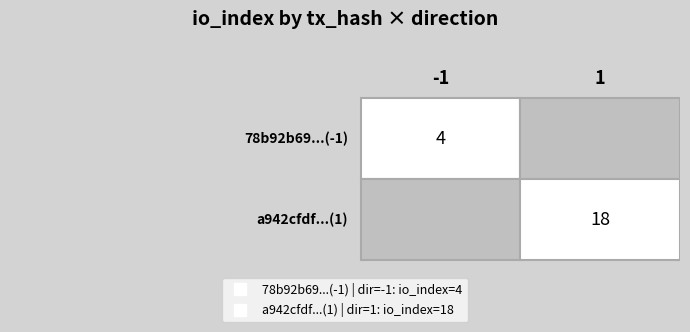

What is the difference between the a942cf...(1) values at direction and io_index?

17